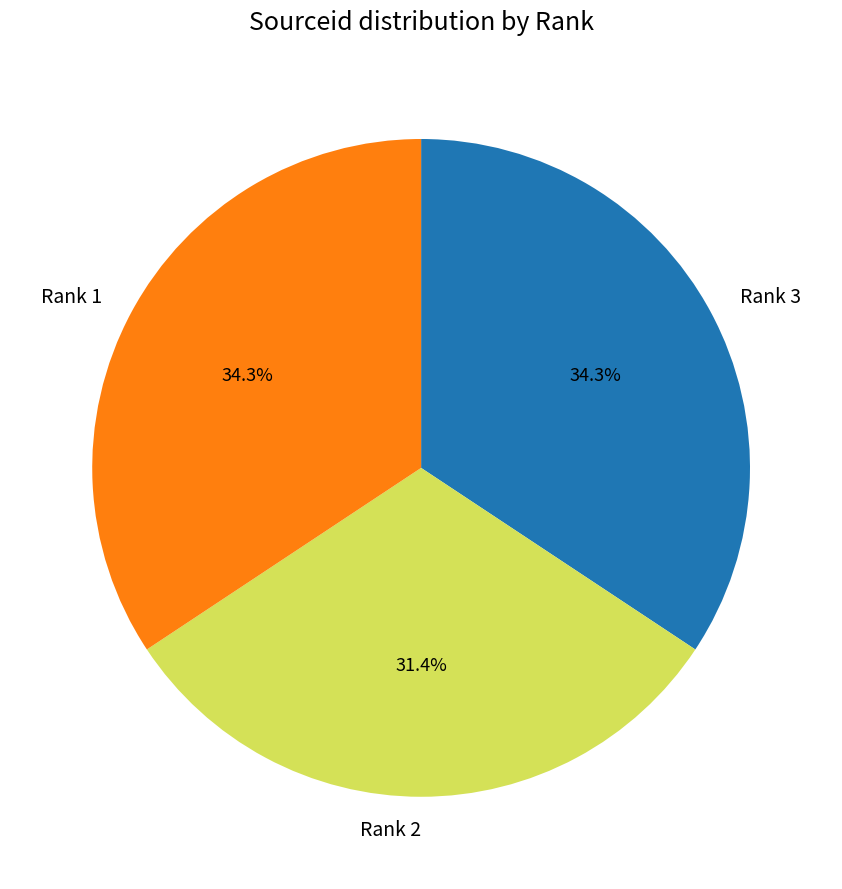

Count the number of slices in the pie.

3